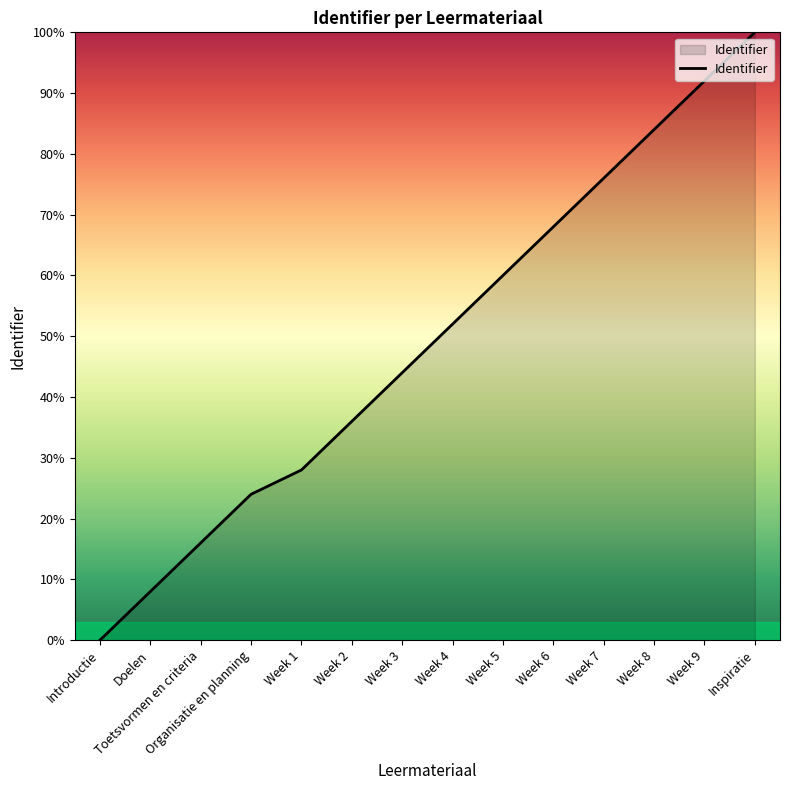

Reading left to right, list all the values displayed in this chart.

Introductie=0.0	Doelen=8.0	Toetsvormen en criteria=16.0	Organisatie en planning=24.0	Week 1=28.0	Week 2=36.0	Week 3=44.0	Week 4=52.0	Week 5=60.0	Week 6=68.0	Week 7=76.0	Week 8=84.0	Week 9=92.0	Inspiratie=100.0